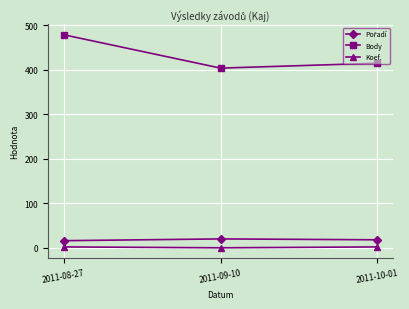

At how many categories does at least one series exceed 204?

3